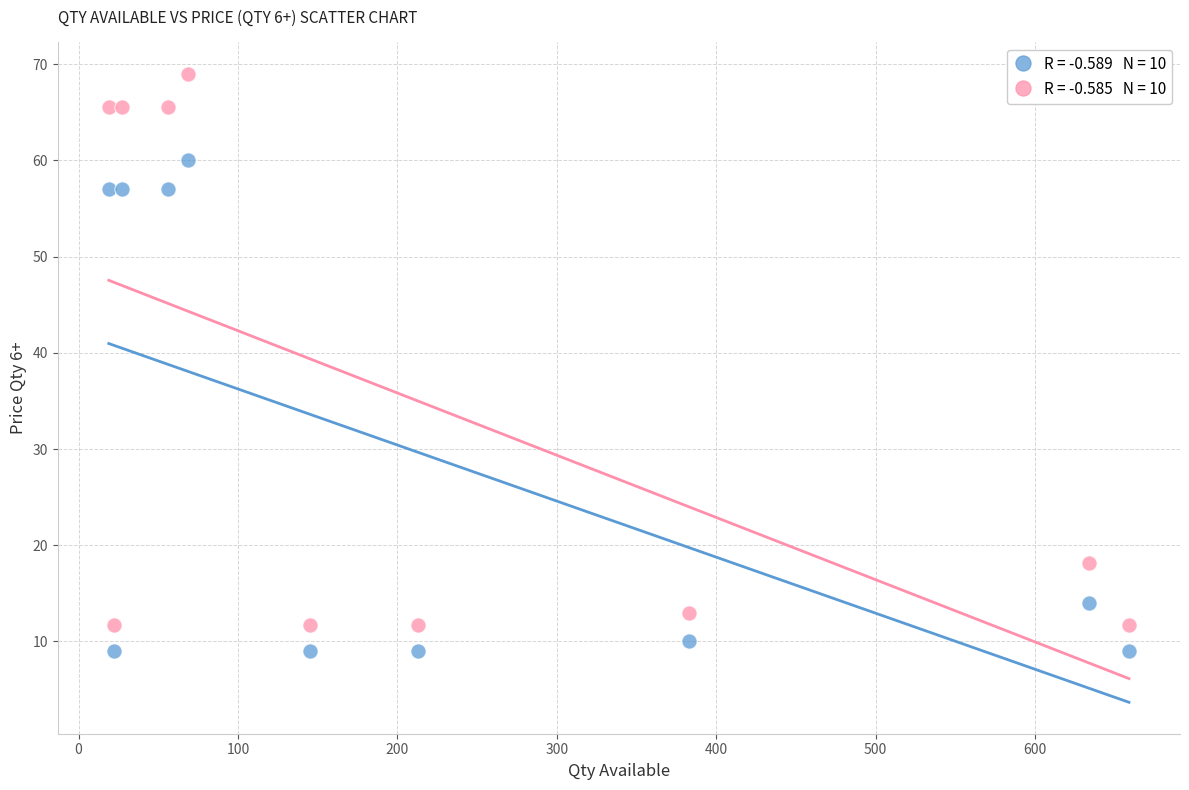

Across all data points, what is the range of Y values (max minus min)?

60.0